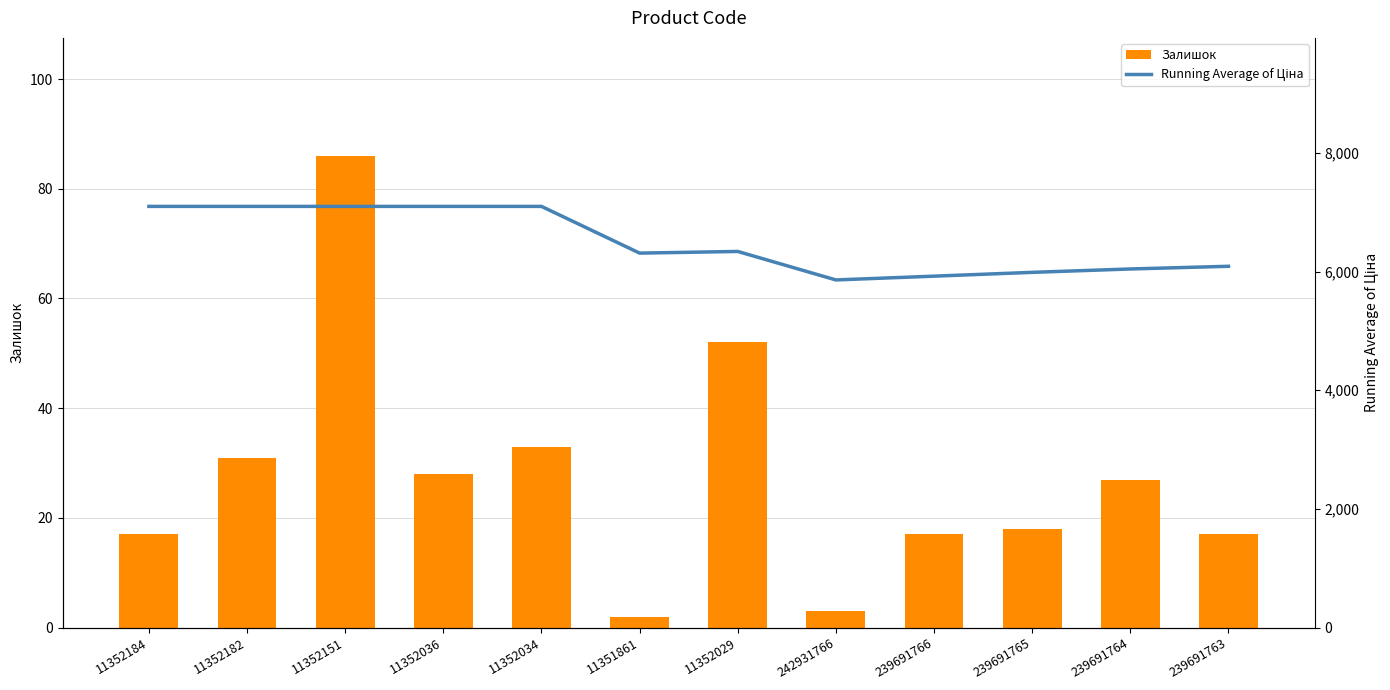

Between 239691764 and 242931766, which is larger?

239691764